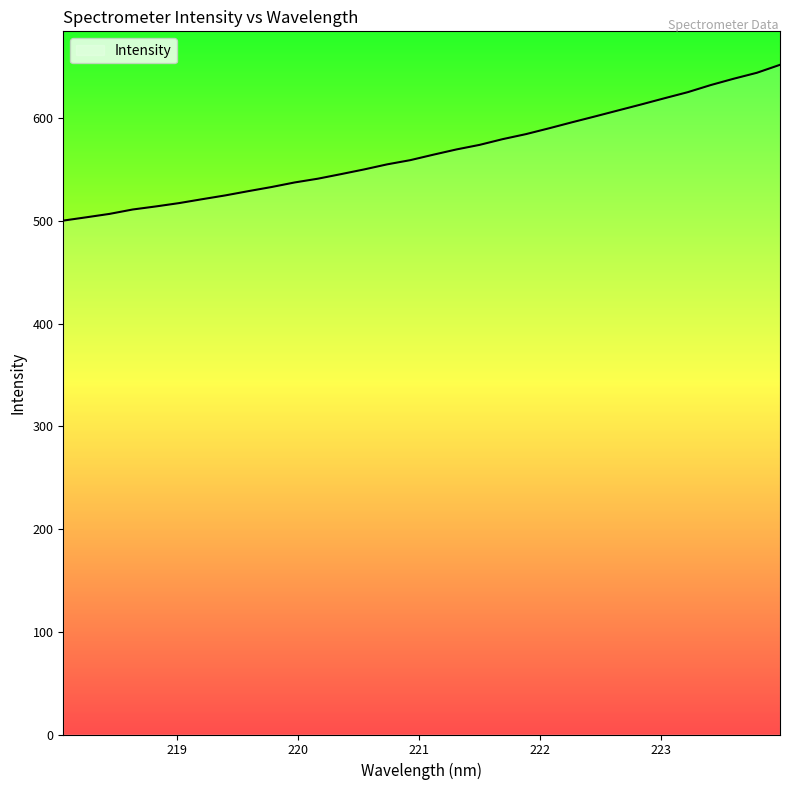

What is the maximum value shown in the chart?

651.9